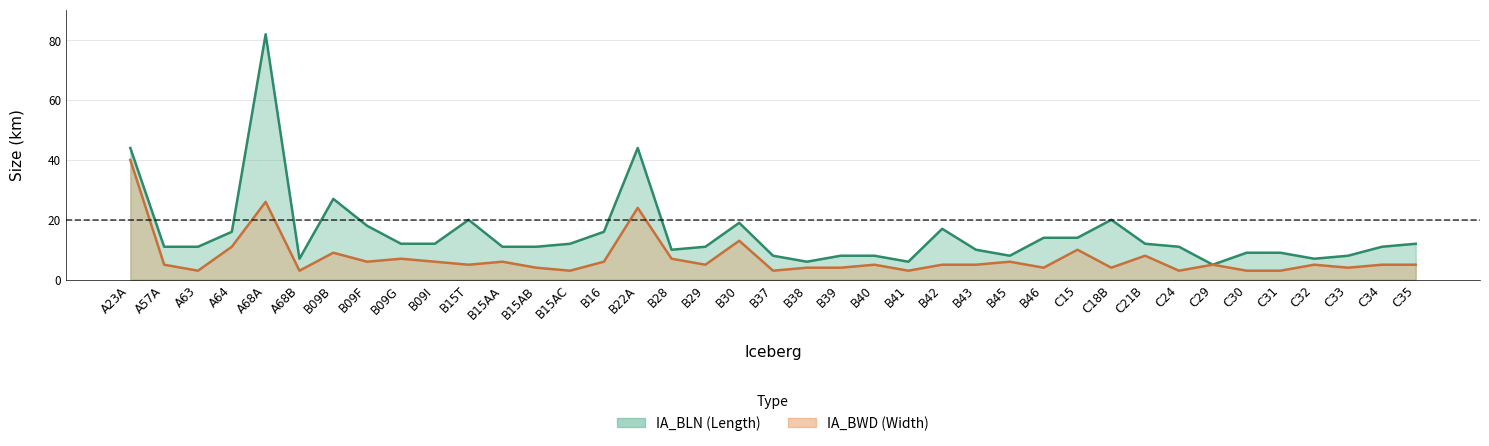

What is the average value of the IA_BLN series?

15